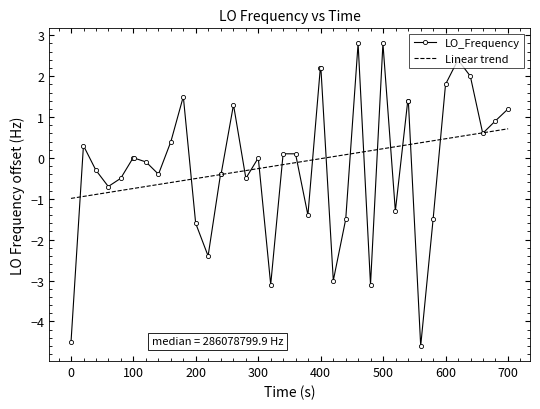

Which series has the widest spread of values?

LO_Frequency